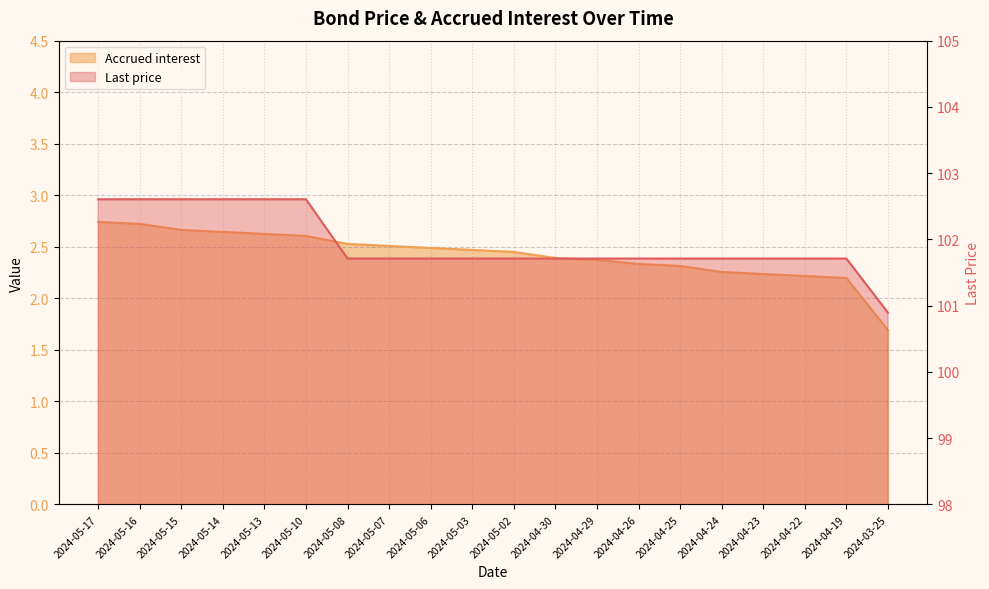

How many lines are shown in the chart?

2